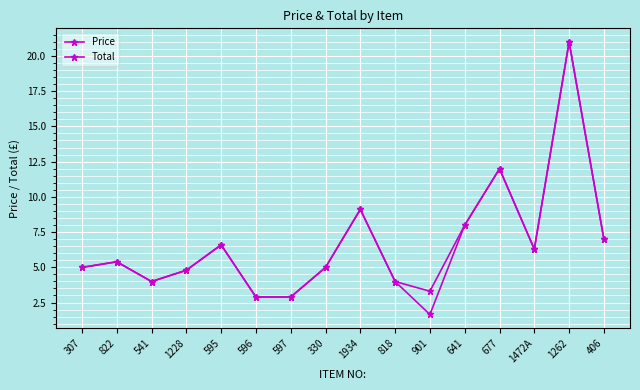

What is the label of the 2nd point from the right?

1262